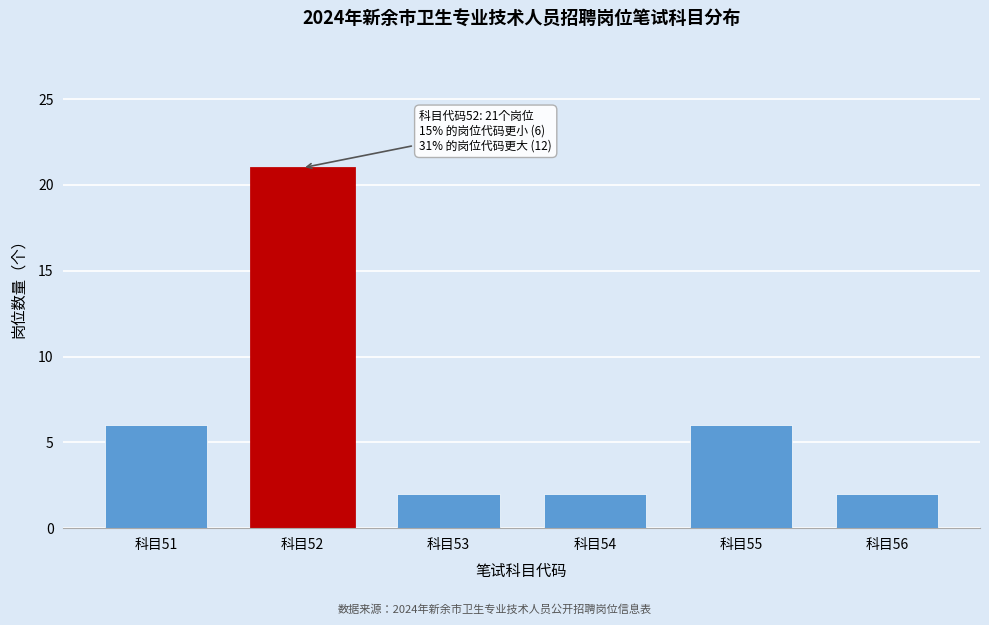

Reading left to right, what are all the values shown in this chart?

6	21	2	2	6	2